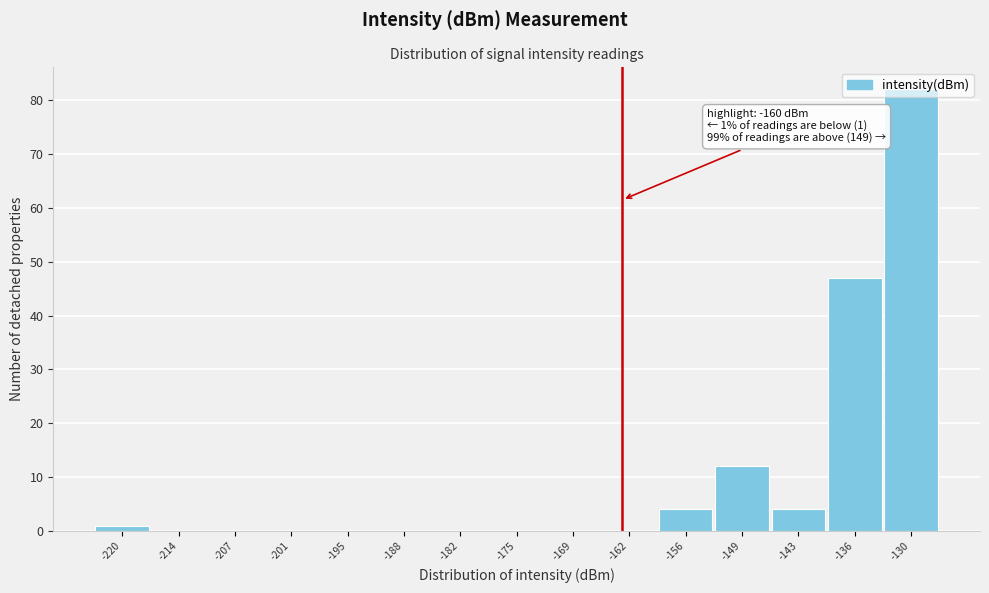

The value at -182 is 0. True or false?

True